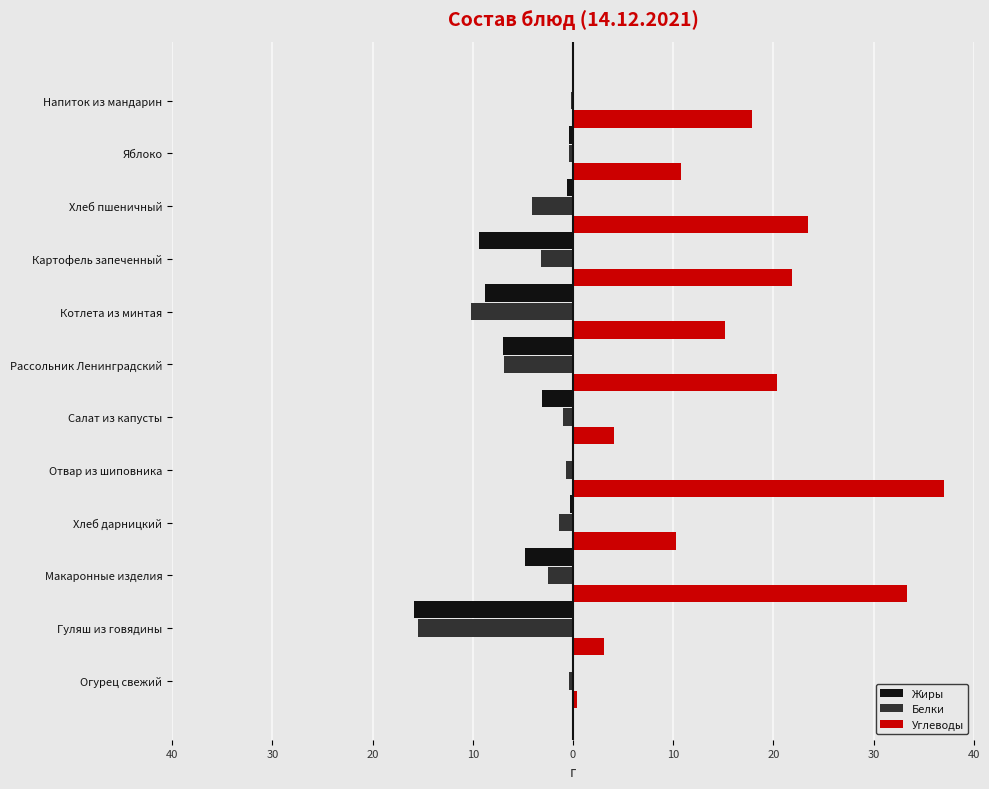

Reading left to right, extract all data points from this chart.

Жиры: -0.1	-15.9	-4.8	-0.3	0.0	-3.1	-7.0	-8.8	-9.4	-0.6	-0.4	0.0
Белки: -0.4	-15.5	-2.5	-1.4	-0.7	-1.0	-6.9	-10.2	-3.2	-4.1	-0.4	-0.2
Углеводы: 0.4	3.1	33.3	10.2	37.0	4.1	20.4	15.2	21.9	23.5	10.8	17.9